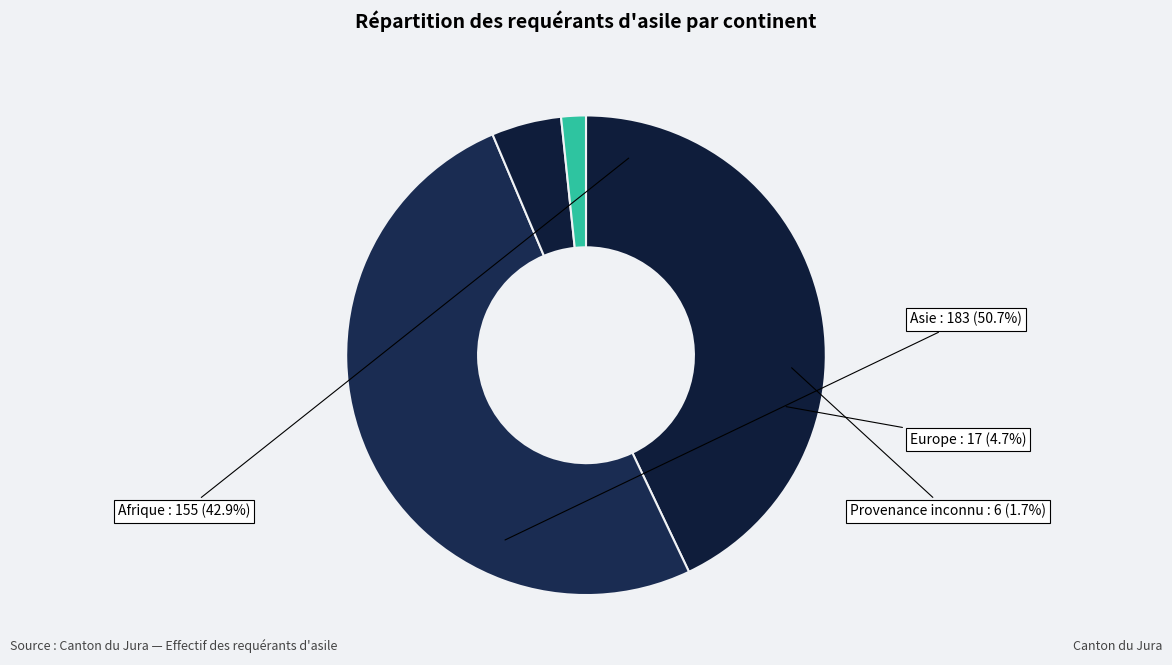

Which has a higher value, Afrique or Europe?

Afrique